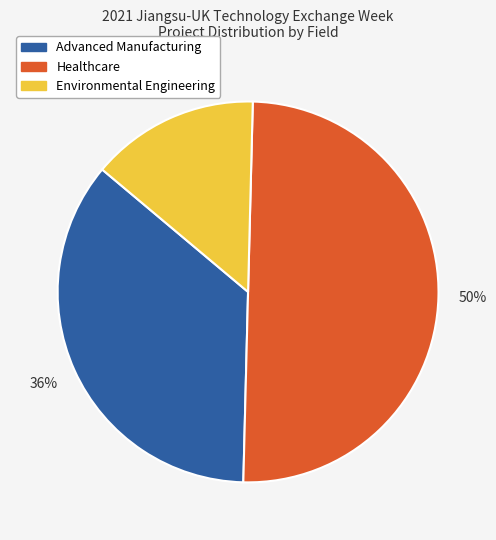

True or false: Healthcare accounts for 50% of the total.

True